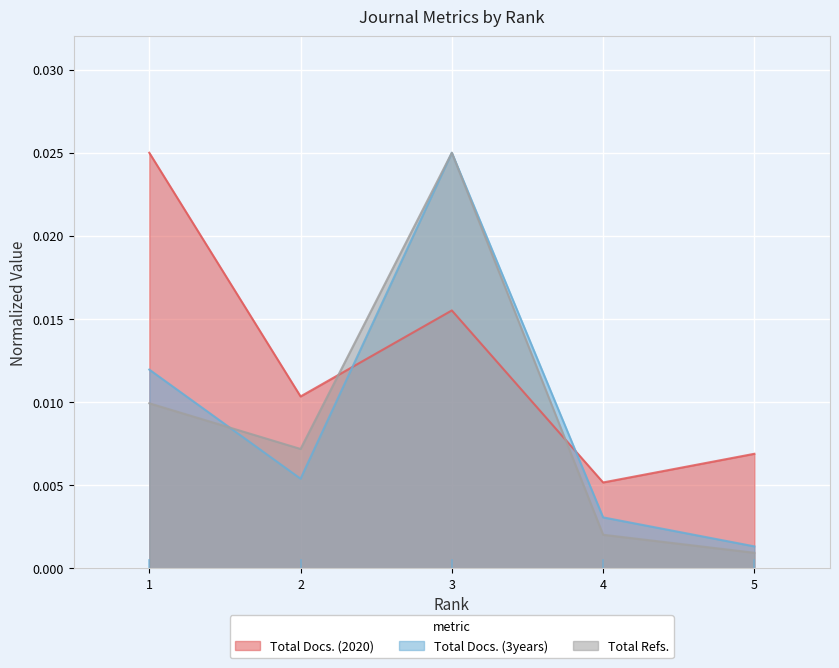

Where do Total Docs. (2020) and Total Docs. (3years) first cross each other?

2 and 3